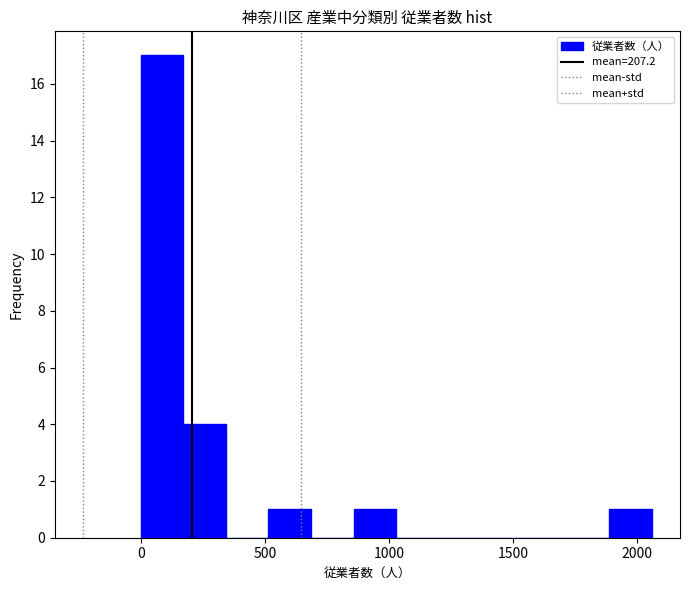

Around what value on the x-axis is the tallest bar? Give the approximate position of its centre, as read against the axis.

100